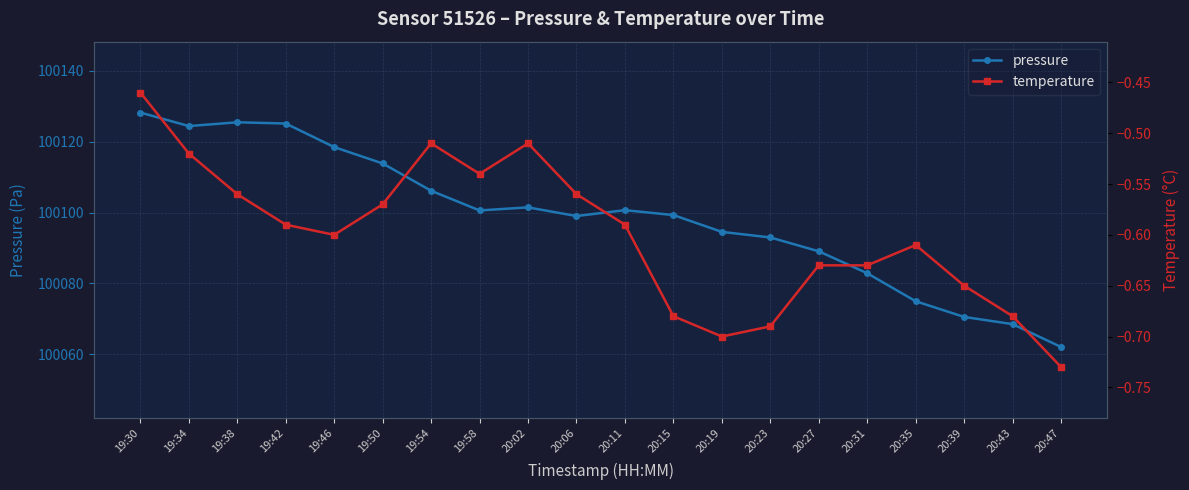

The pressure series shows 170530.6 at 19:38. True or false?

False